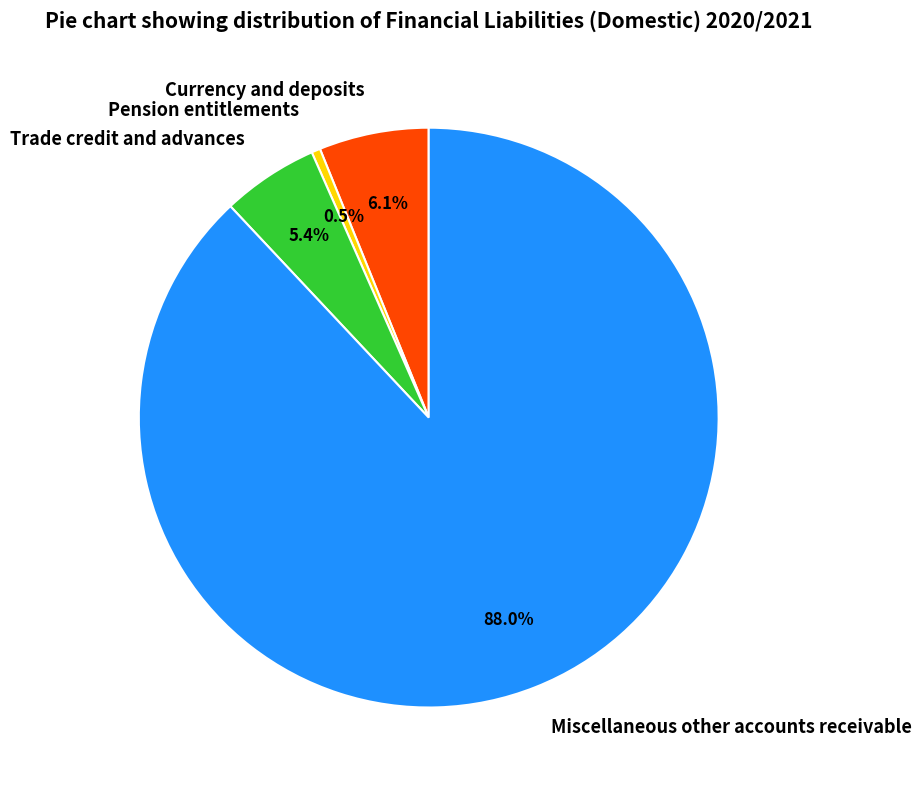

To the nearest percent, what percentage of the pie is Currency and deposits?

6%